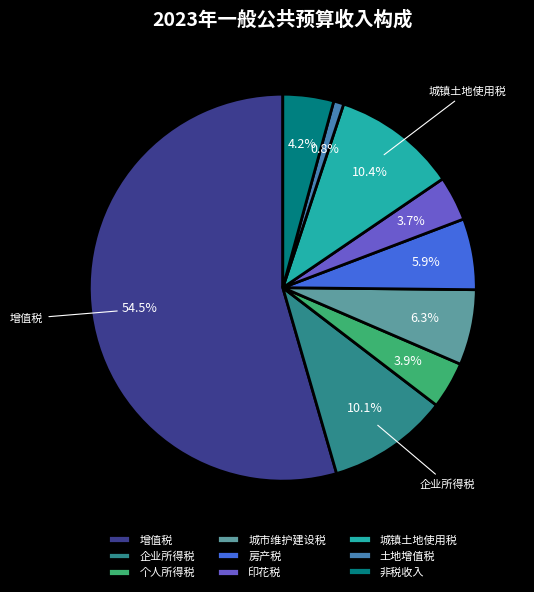

Combined, do 房产税 and 城市维护建设税 account for over 50%?

No